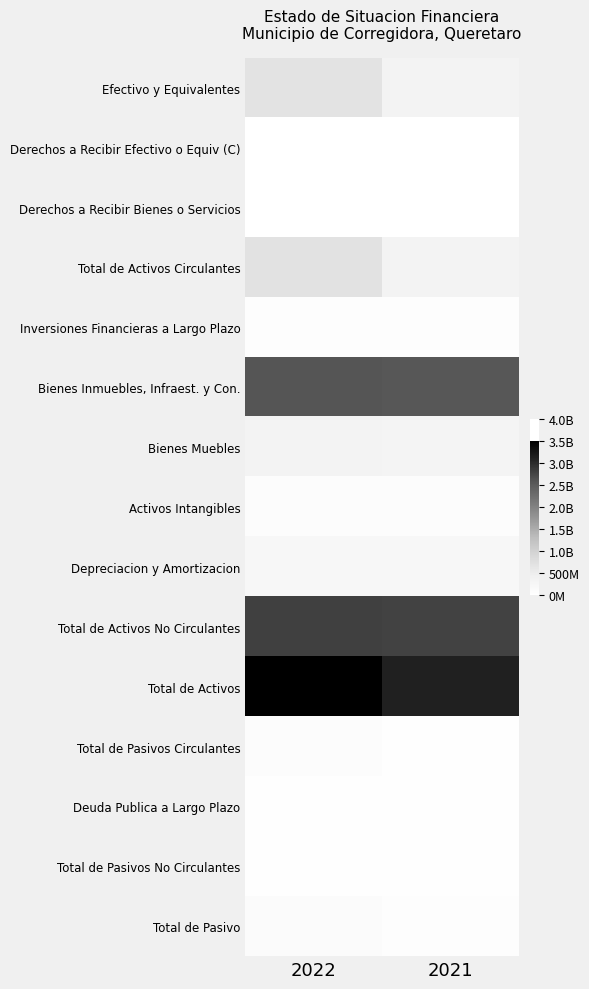

Between 2022 and 2021, which is larger?

2022